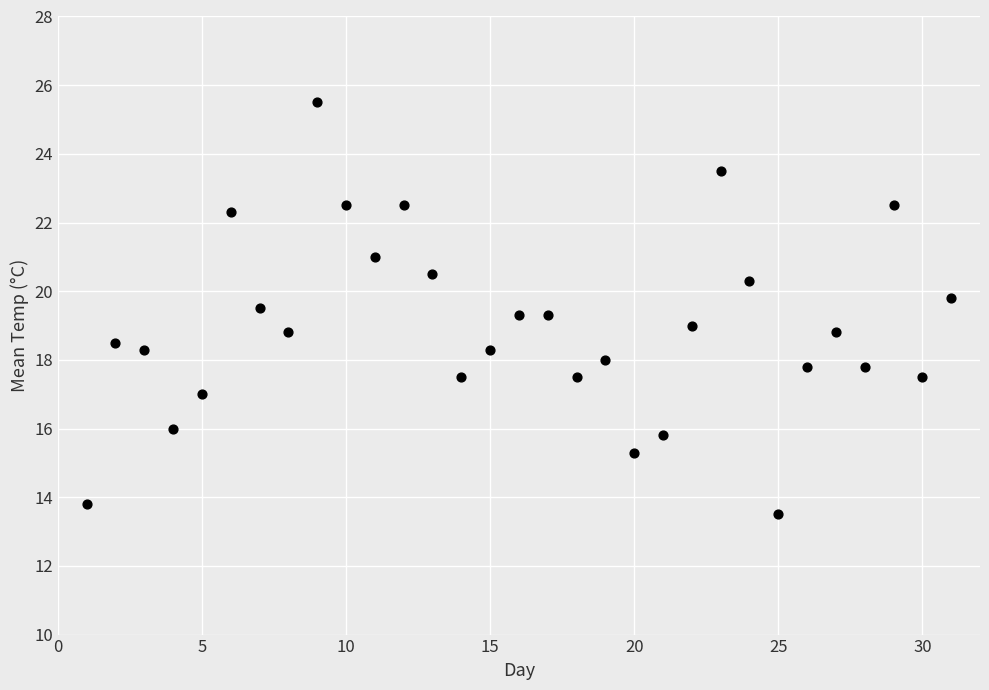

What is the range of X values (max minus min)?

30.0